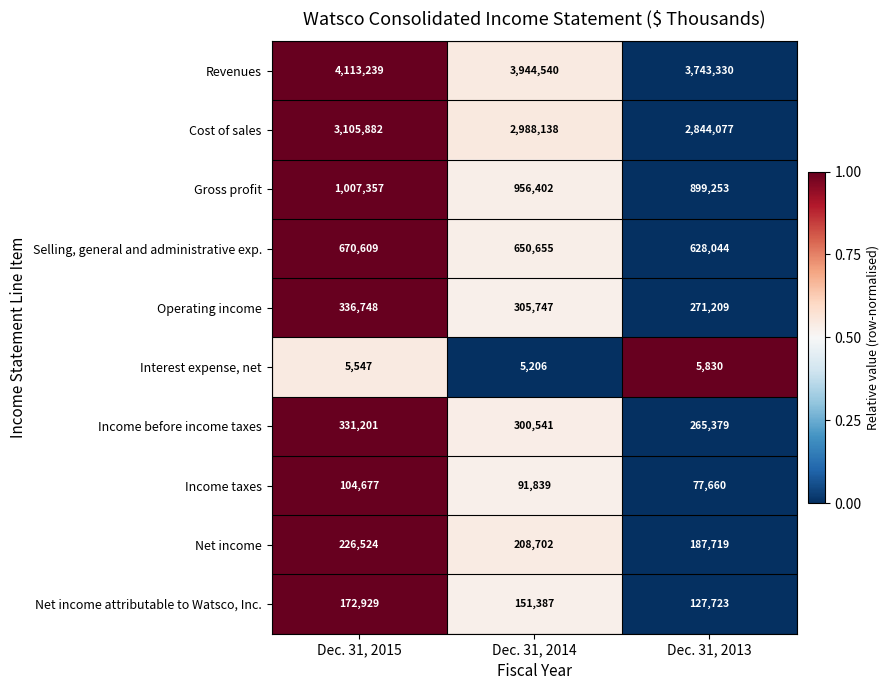

Which label corresponds to the smallest value in the chart?

Dec. 31, 2014